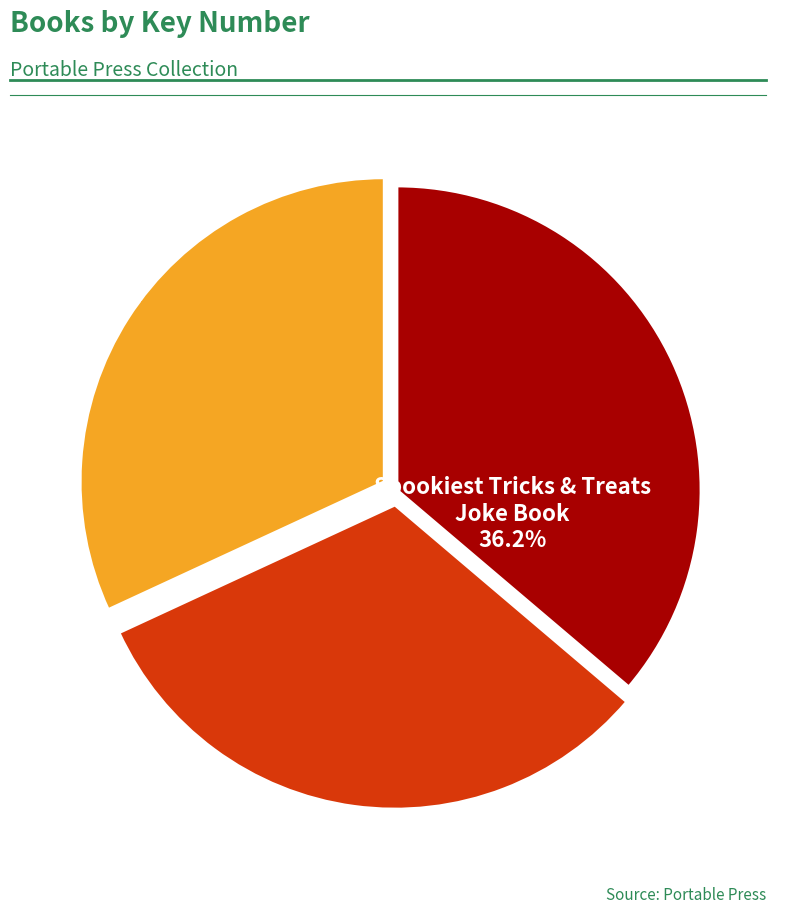

Does any single category account for the majority?

No